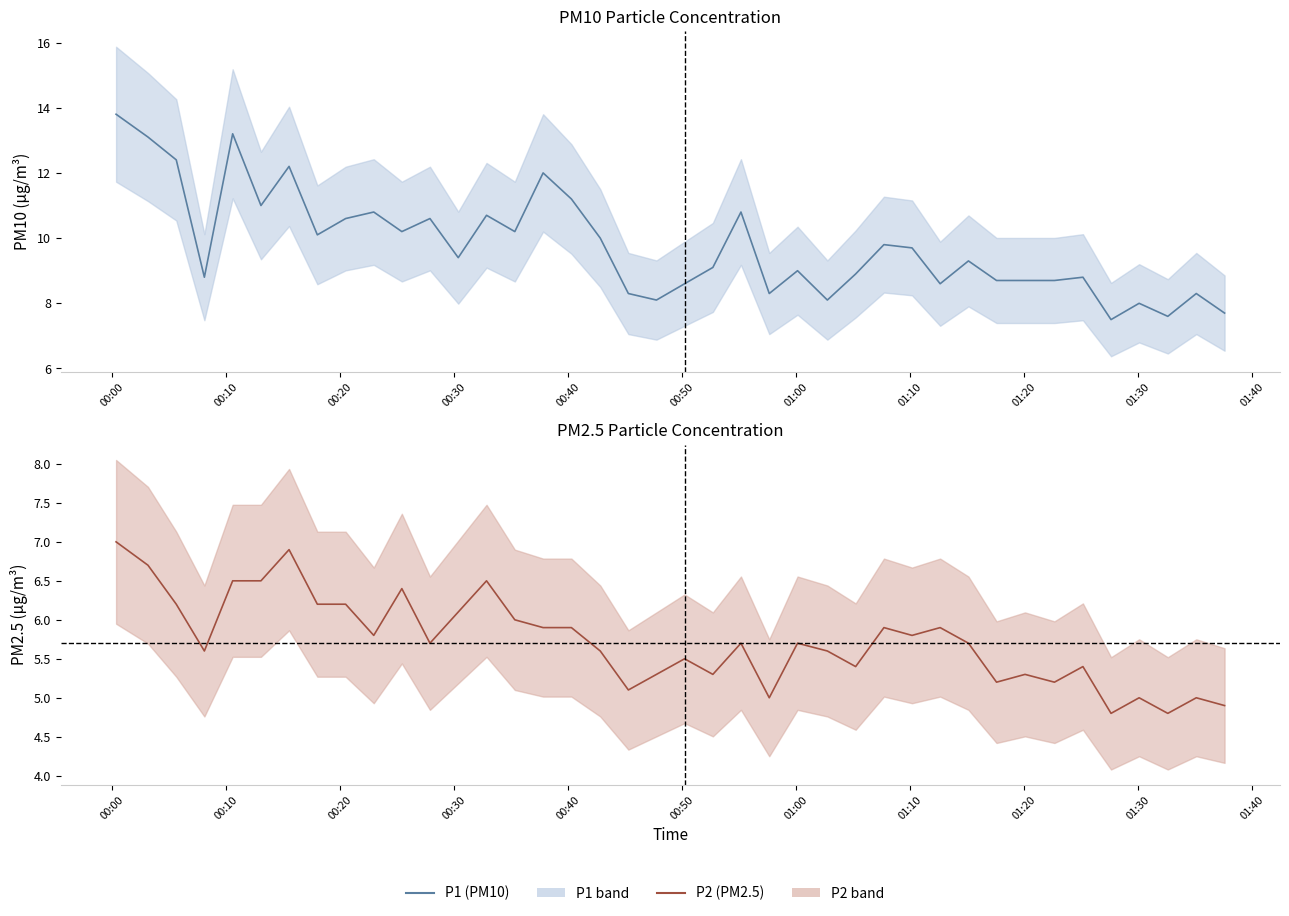

What is the sum of all P1 values?

390.9